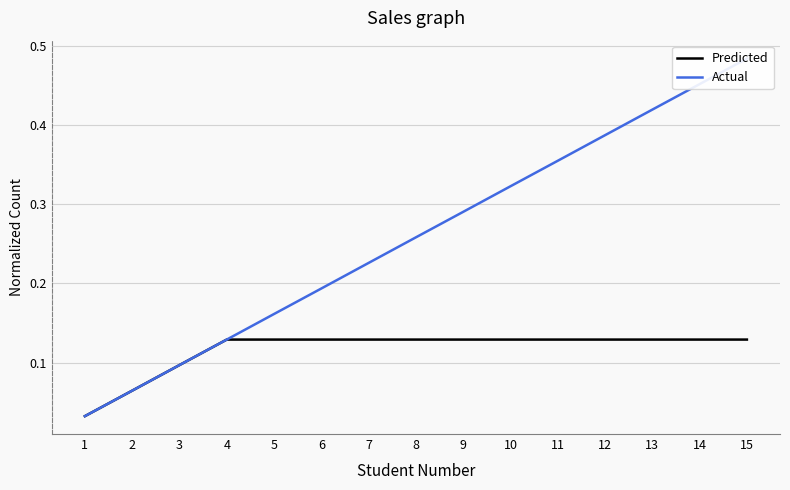

Reading left to right, transcribe all the data shown in this chart.

Predicted: 1=0.0	2=0.1	3=0.1	4=0.1	5=0.1	6=0.1	7=0.1	8=0.1	9=0.1	10=0.1	11=0.1	12=0.1	13=0.1	14=0.1	15=0.1
Actual: 1=0.0	2=0.1	3=0.1	4=0.1	5=0.2	6=0.2	7=0.2	8=0.3	9=0.3	10=0.3	11=0.4	12=0.4	13=0.4	14=0.5	15=0.5